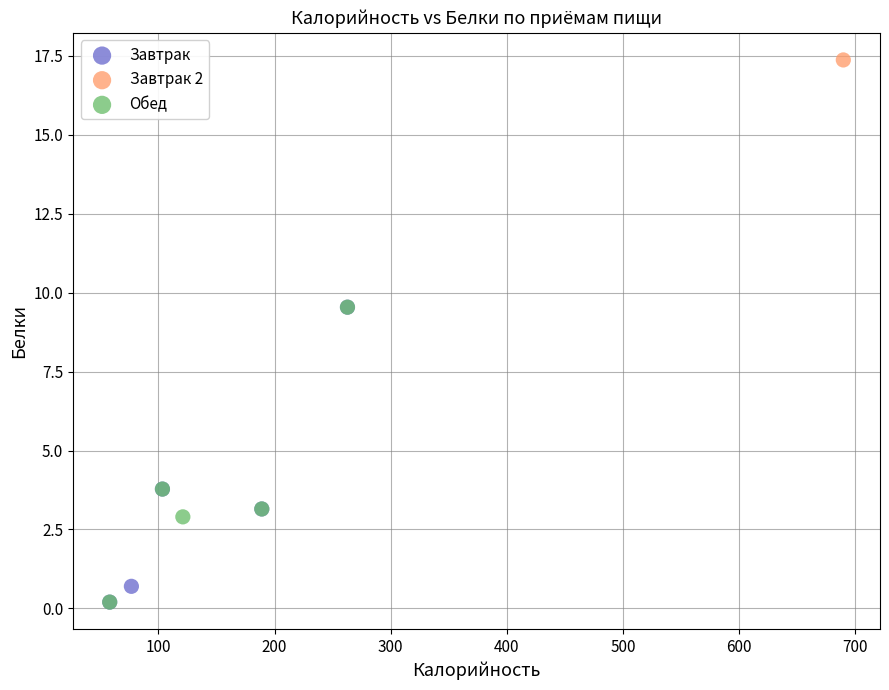

What are all the series names shown in the legend?

Завтрак, Завтрак 2, Обед